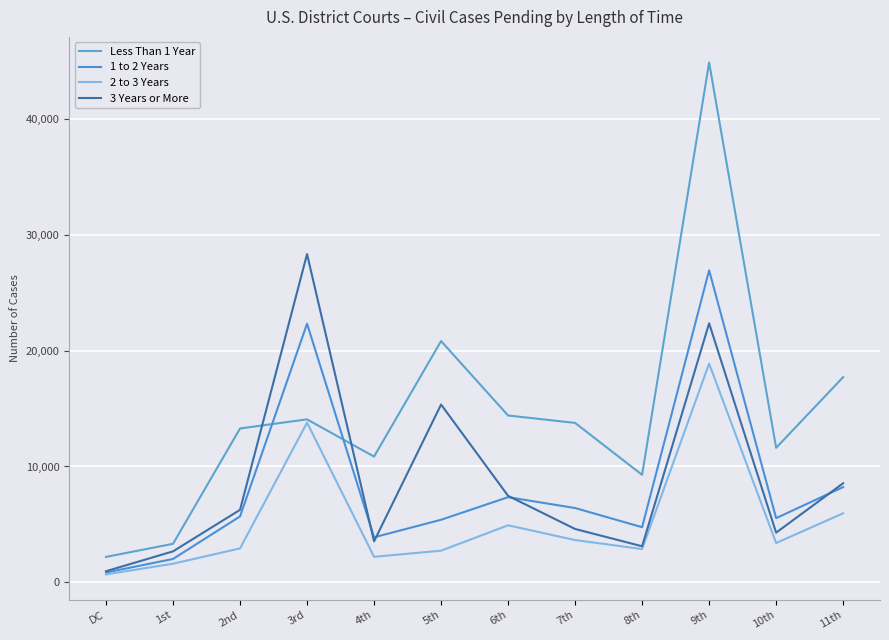

Where is the first local minimum for Less Than 1 Year?

4th